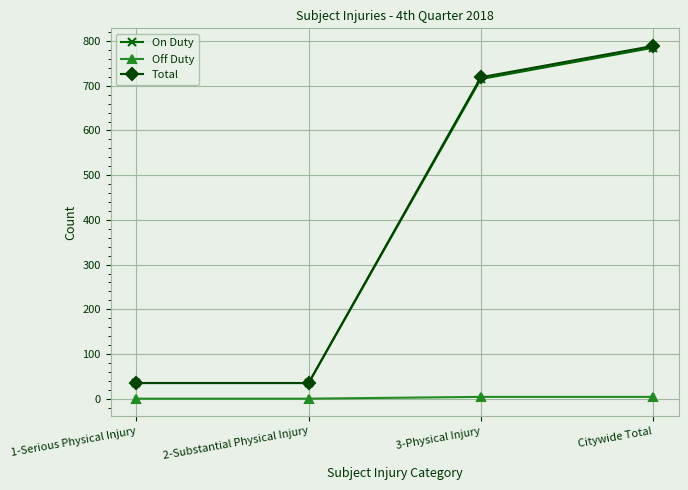

Reading left to right, extract all data points from this chart.

On Duty: 35	35	715	785
Off Duty: 0	0	4	4
Total: 35	35	719	789